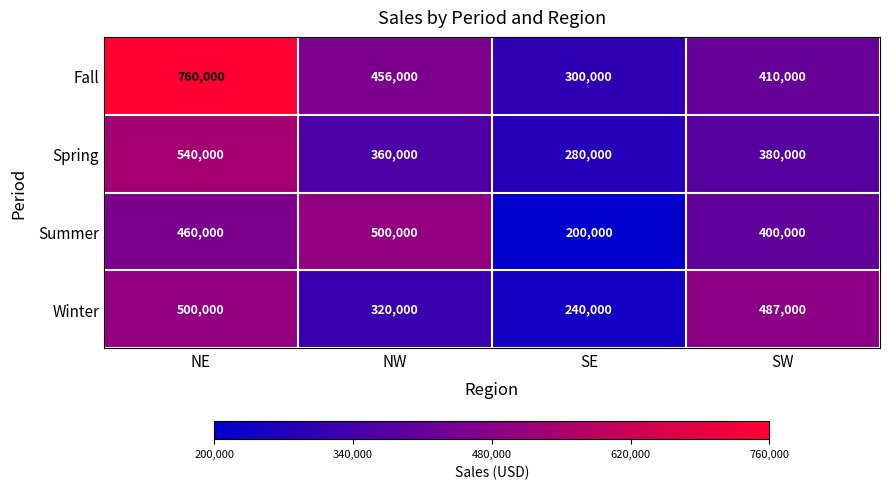

At which label does Spring first exceed 380000?

NE